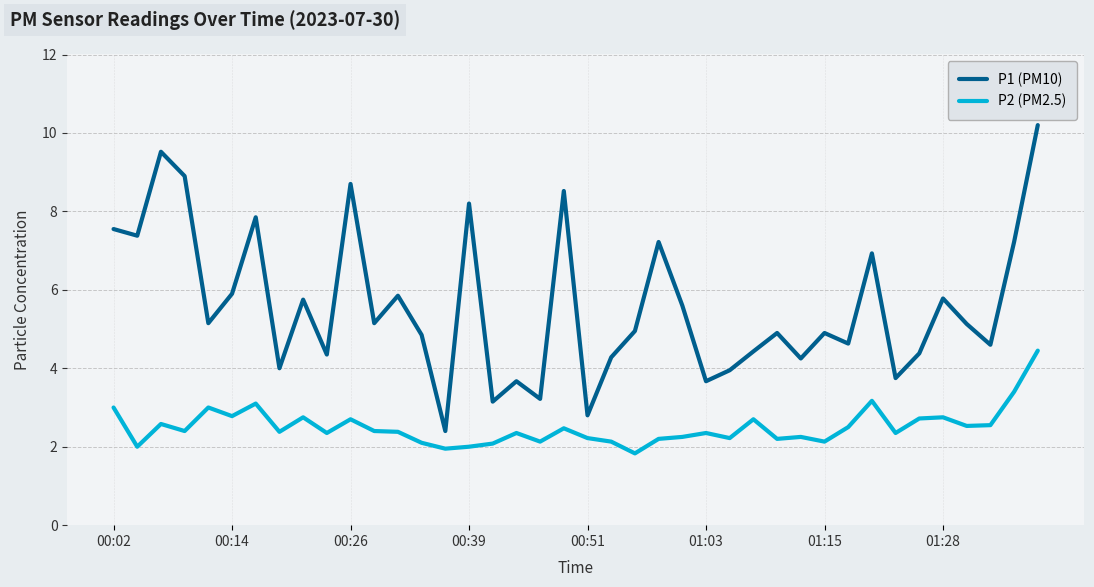

True or false: P1 (PM10) and P2 (PM2.5) intersect in this chart.

False